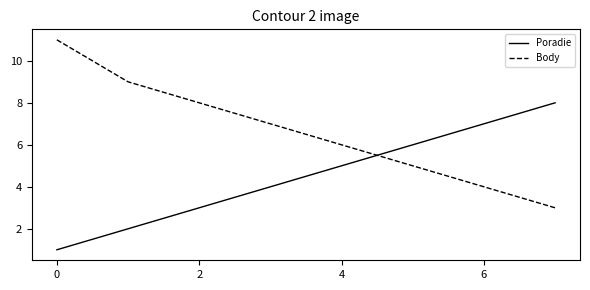

What is the maximum value for Poradie?

8